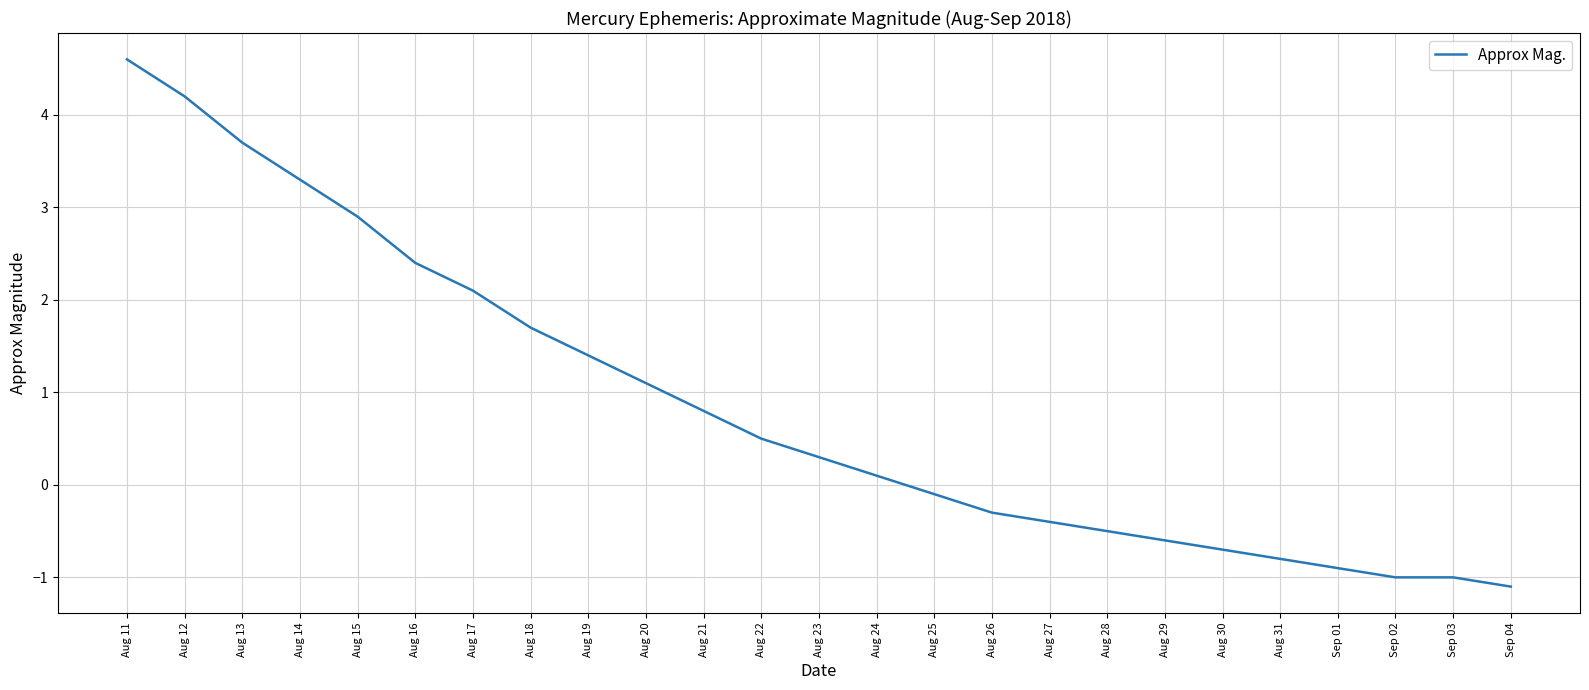

The value at Aug 18 is 1.7. True or false?

True